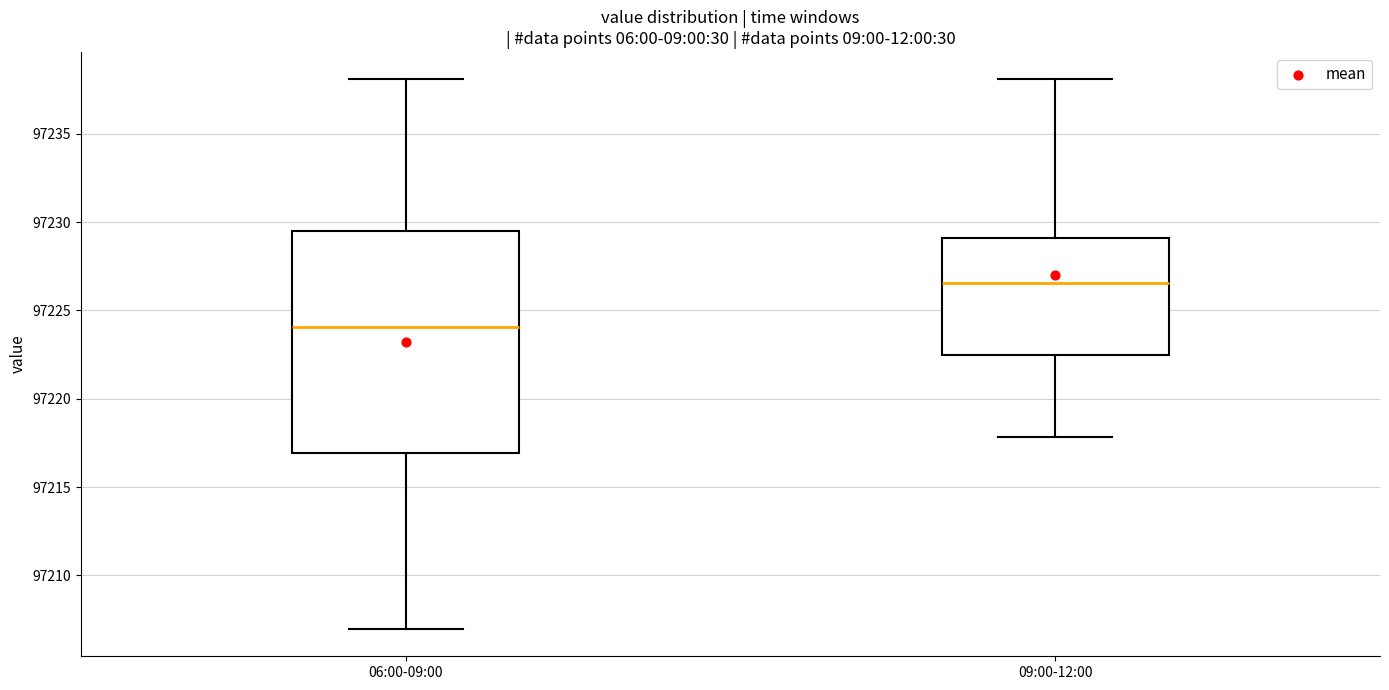

Reading left to right, read every box against the y-axis: the position of its median line, the range the box covers, and the ends of its whiskers. The values are not printed on the chart, so give them approximately, as read against the axis.

06:00-09:00: median 97224.0, box 97217.0 to 97229.5, whiskers 97207.0 to 97238.0
09:00-12:00: median 97226.5, box 97222.5 to 97229.0, whiskers 97218.0 to 97238.0